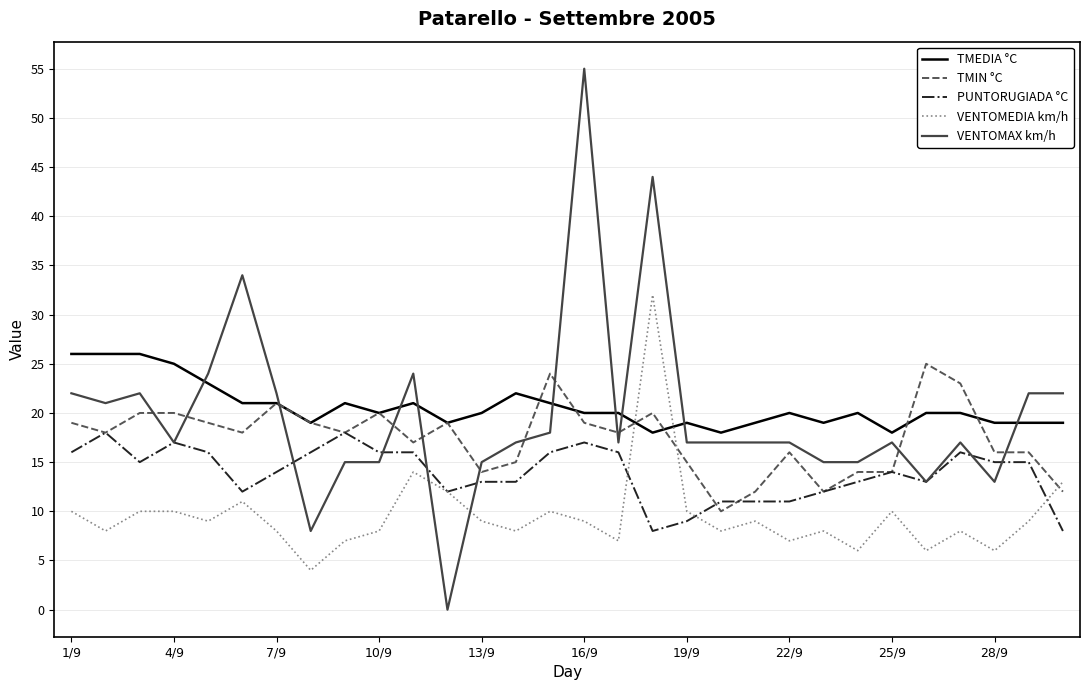

What is the sum of all PUNTORUGIADA °C values?

417